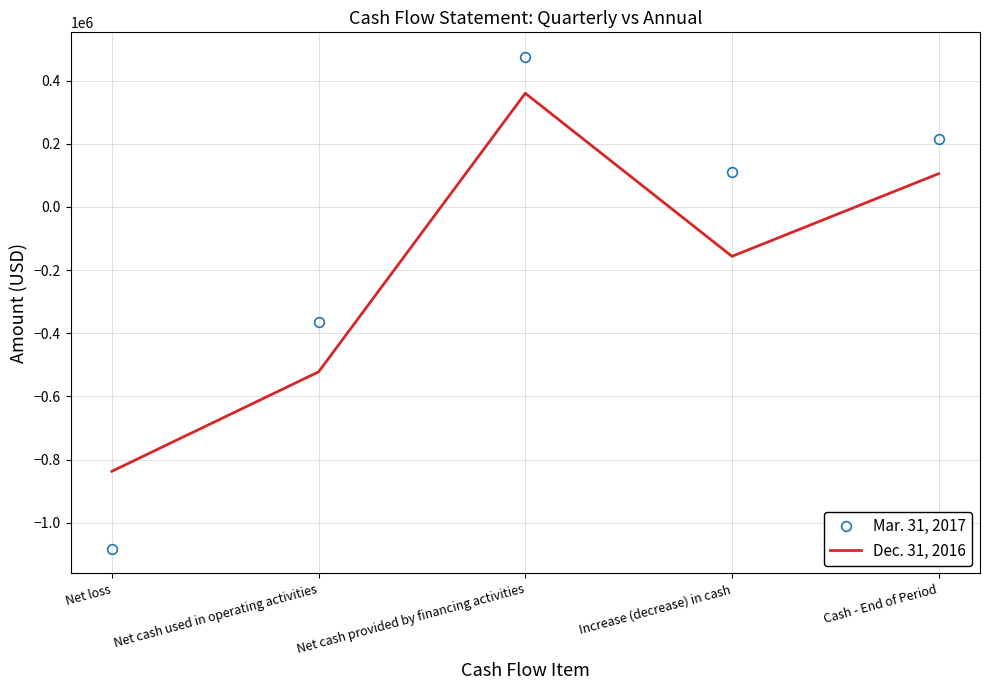

At which label does Mar. 31, 2017 reach its minimum?

Net loss